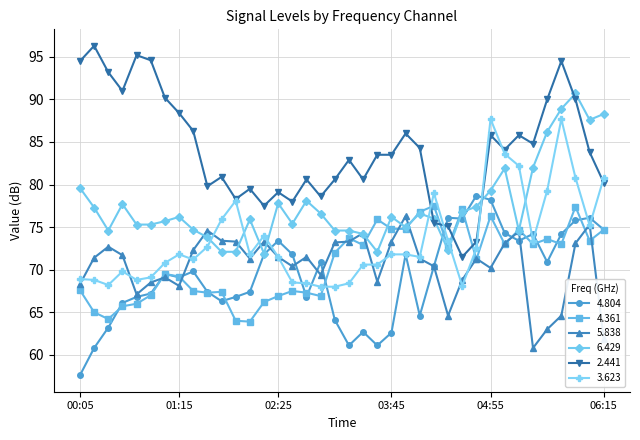

Which series has the largest total across all categories?

2.441